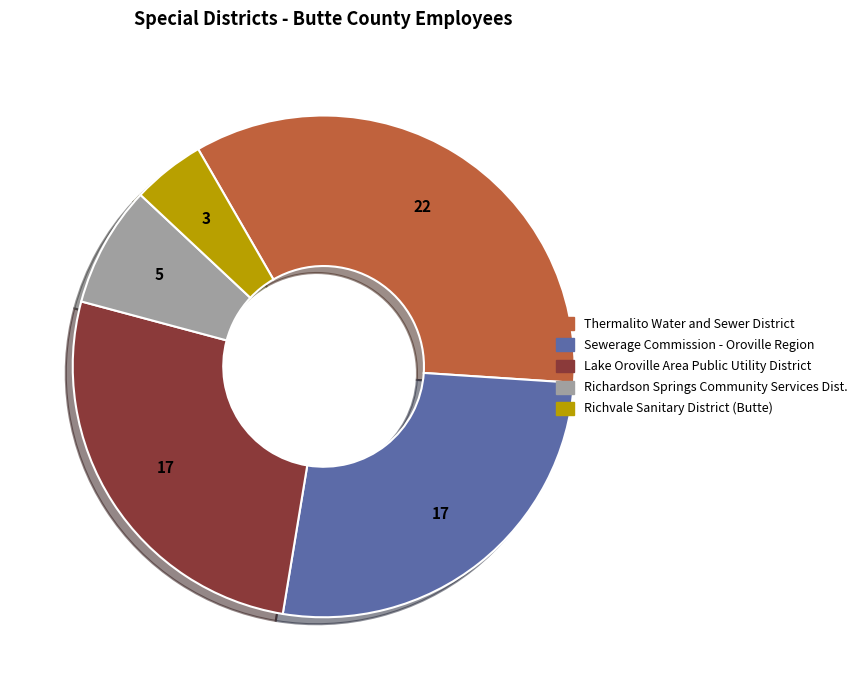

Is there any slice that represents more than half of the pie?

No